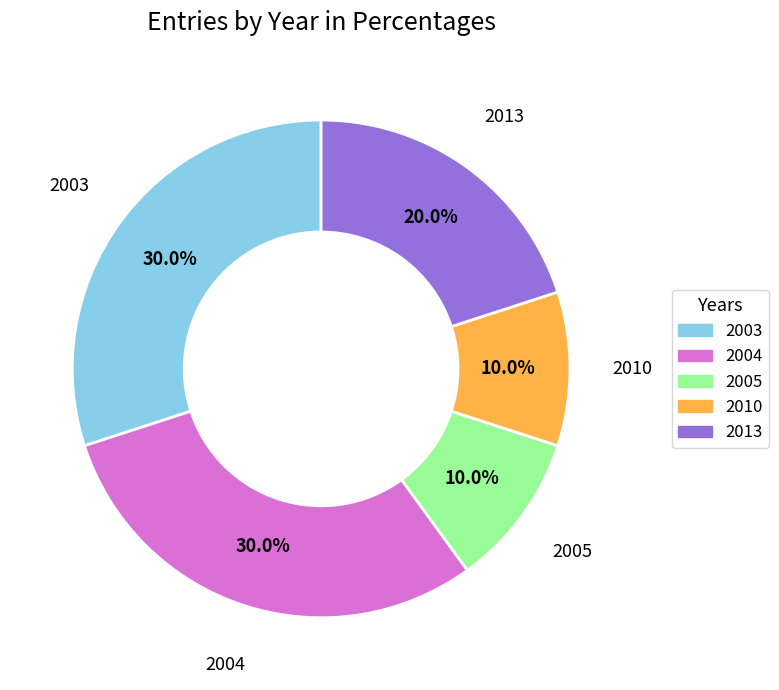

Does any single category account for the majority?

No